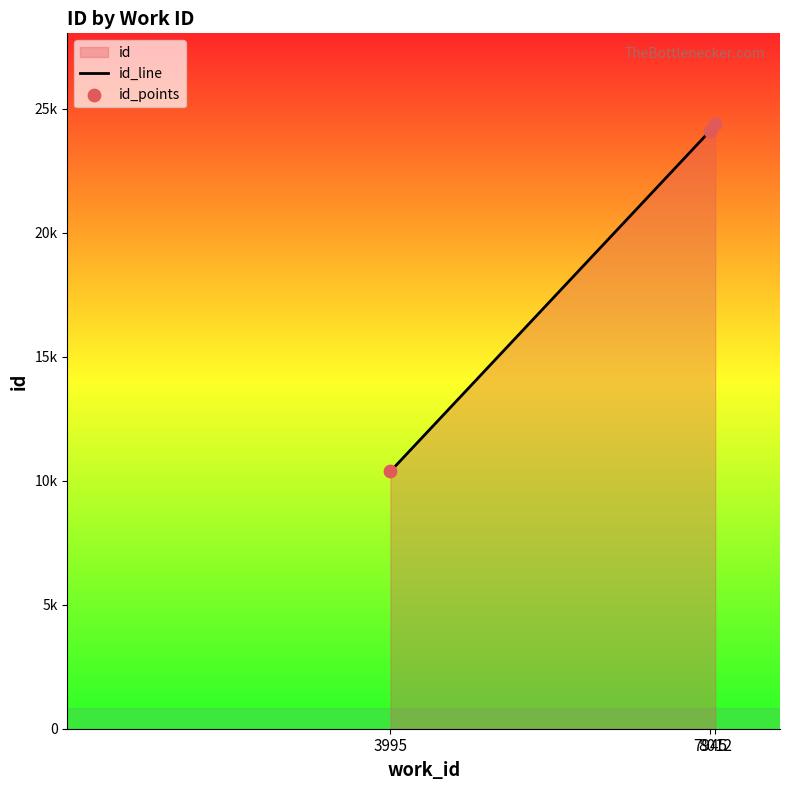

What is the total value across all series at 3995?

20748